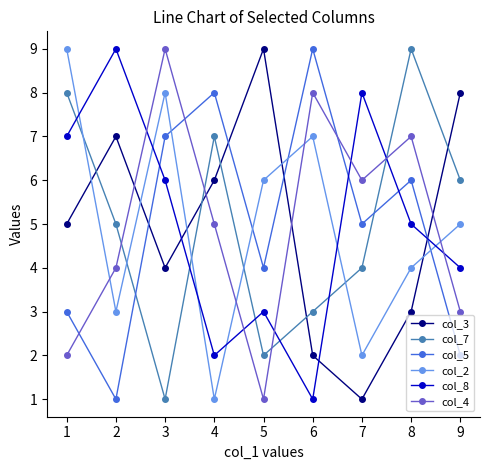

What is the difference between the highest and lowest values at 8?

6